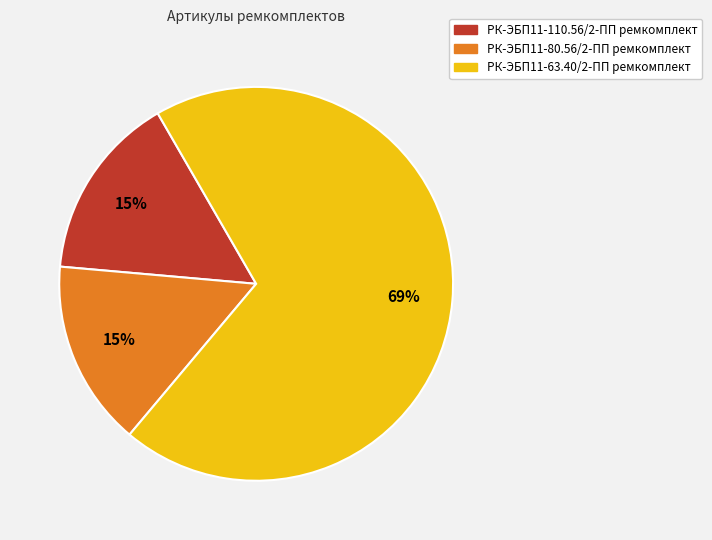

What is the largest slice in the pie chart?

РК-ЭБП11-63.40/2-ПП ремкомплект